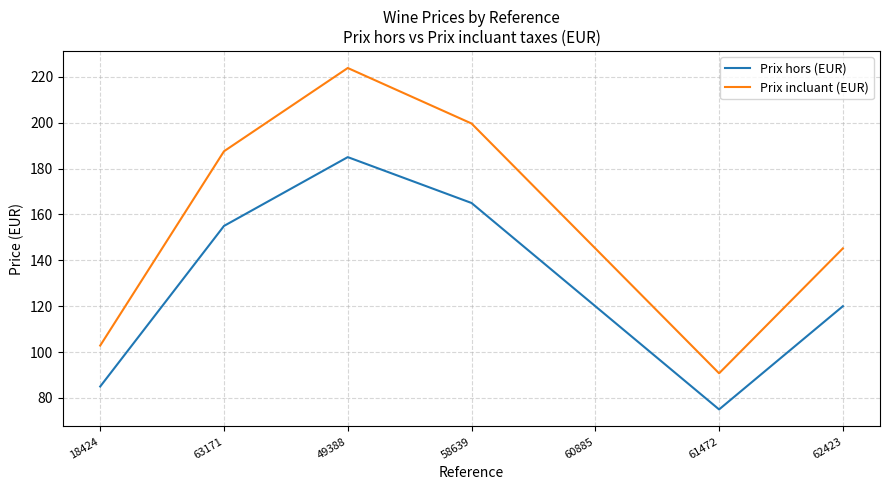

What position from the right is 18424?

7